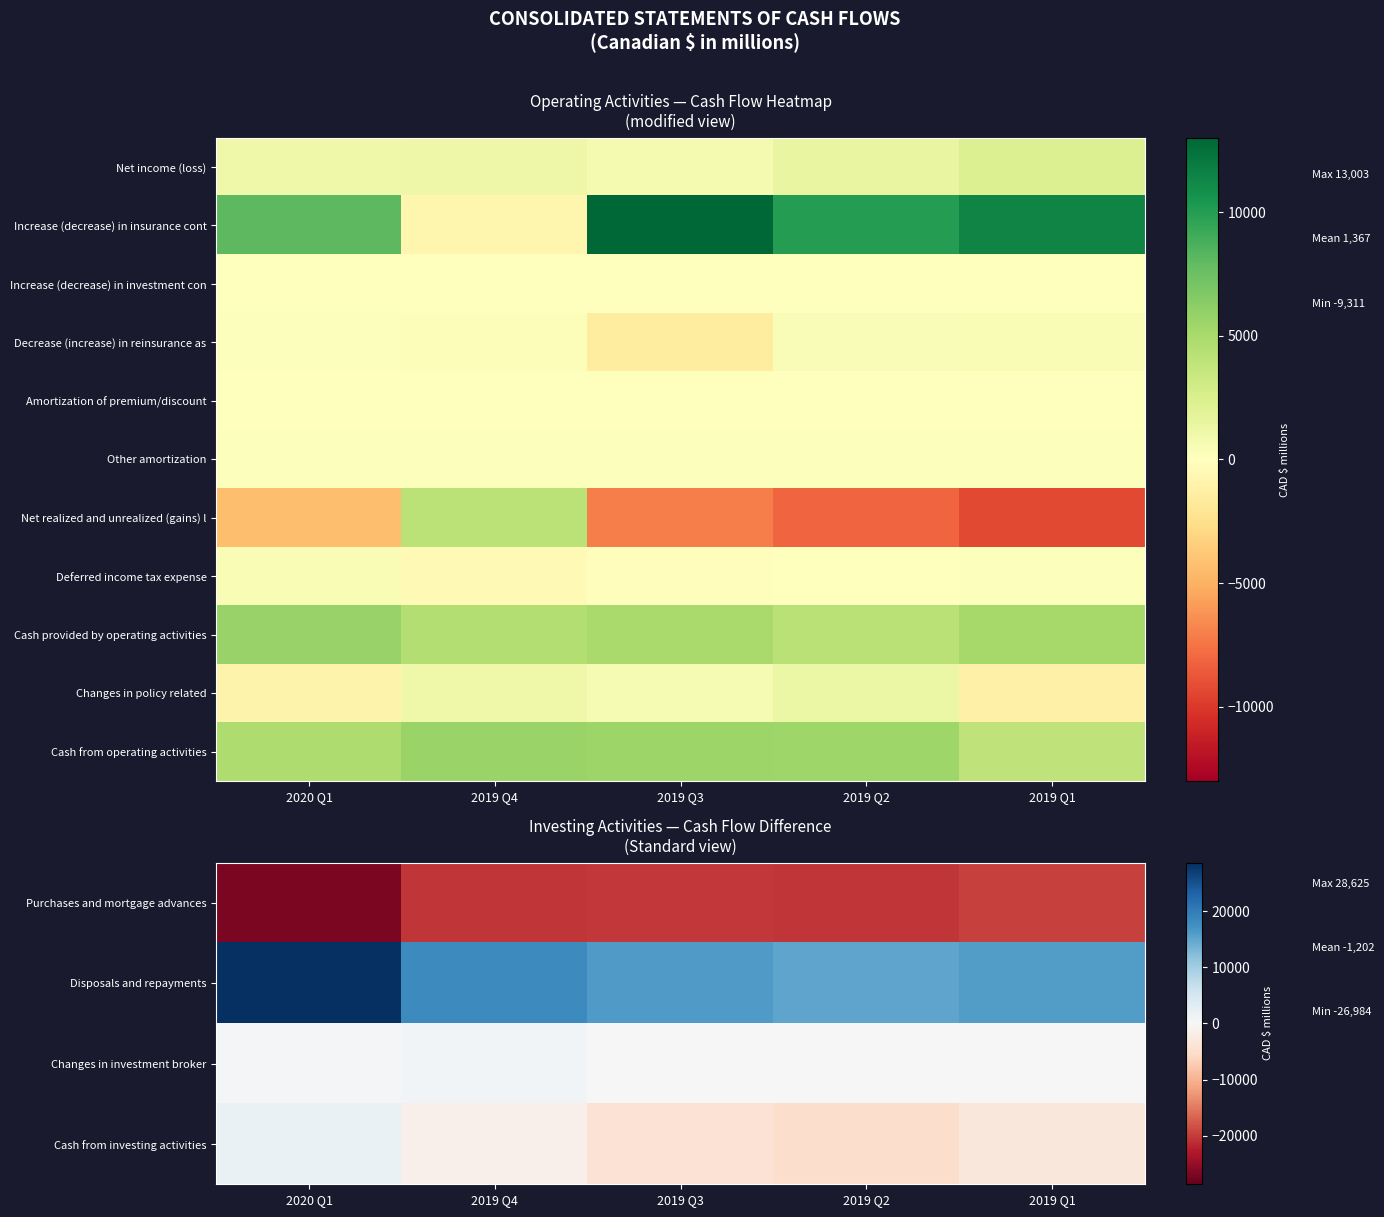

What is the average value of the Changes in policy related series?

142